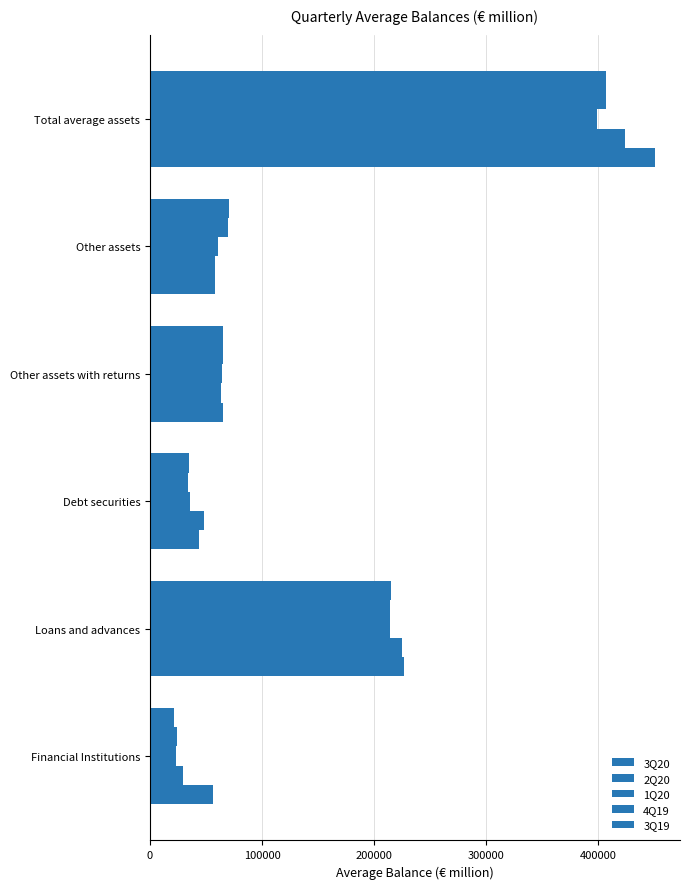

How many data points does each series have?

6